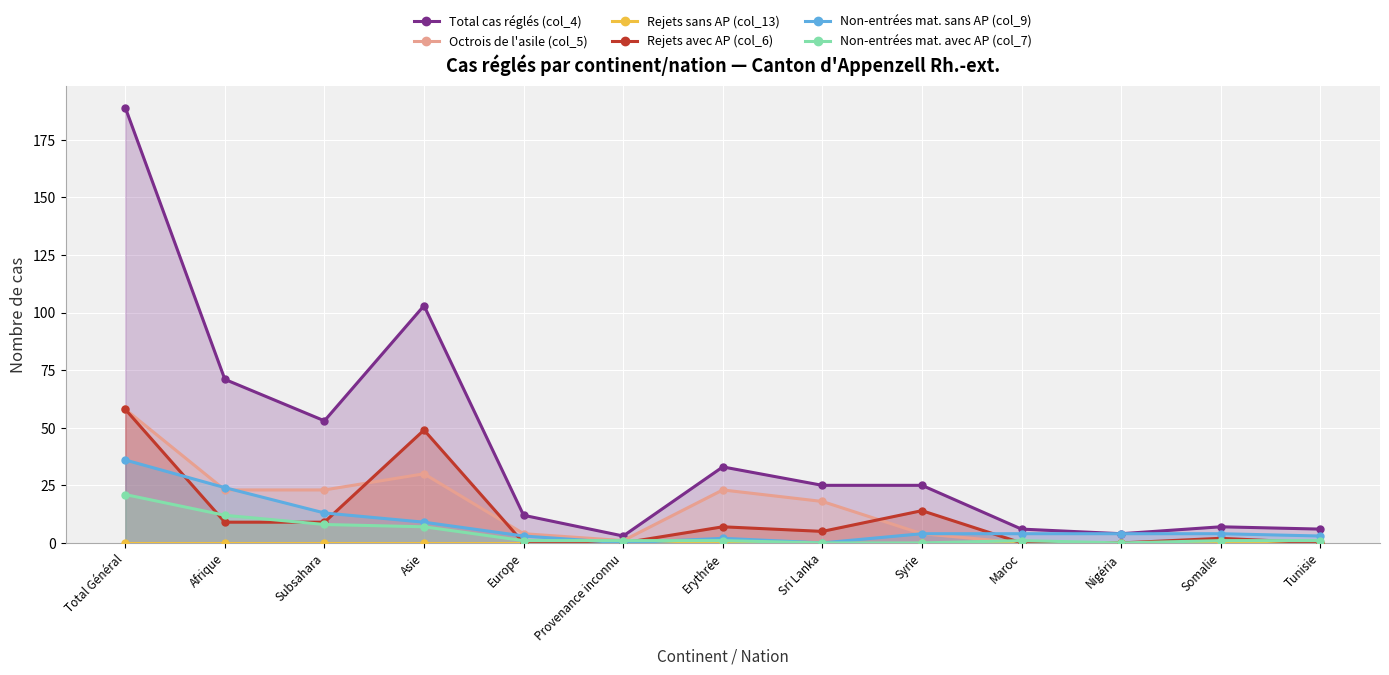

True or false: Non-entrées mat. sans AP (col_9) and Rejets avec AP (col_6) cross at least once.

True